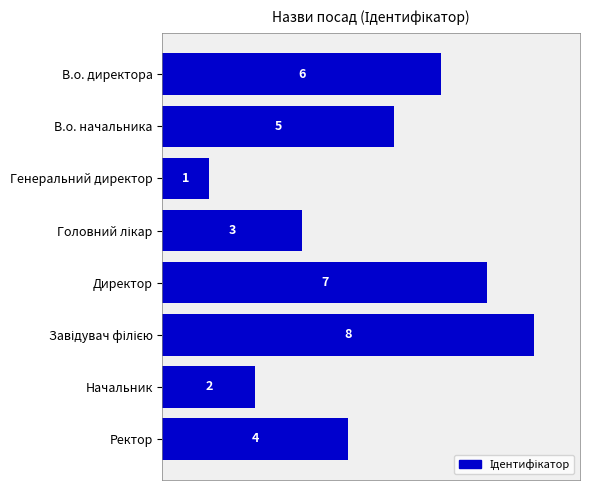

What is the difference between the maximum and minimum values?

7